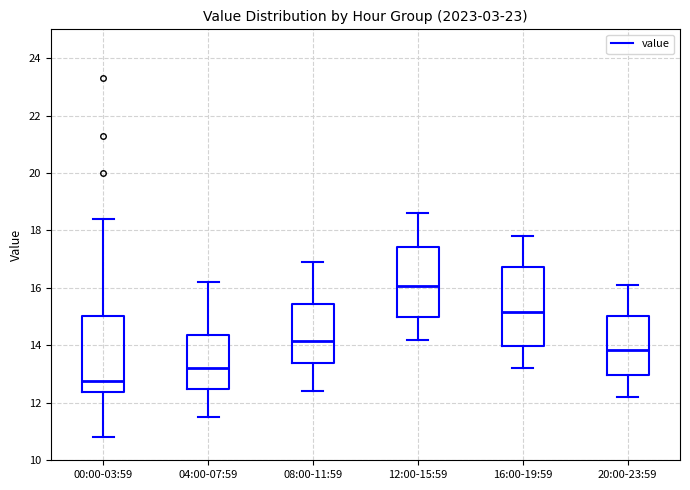

Where does the upper whisker of the box for 04:00-07:59 end on the y-axis? The values are not printed on the chart, so give them approximately, as read against the axis.

16.2